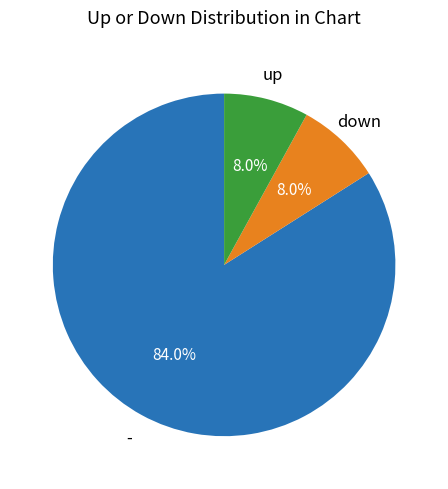

Does any single category account for the majority?

Yes